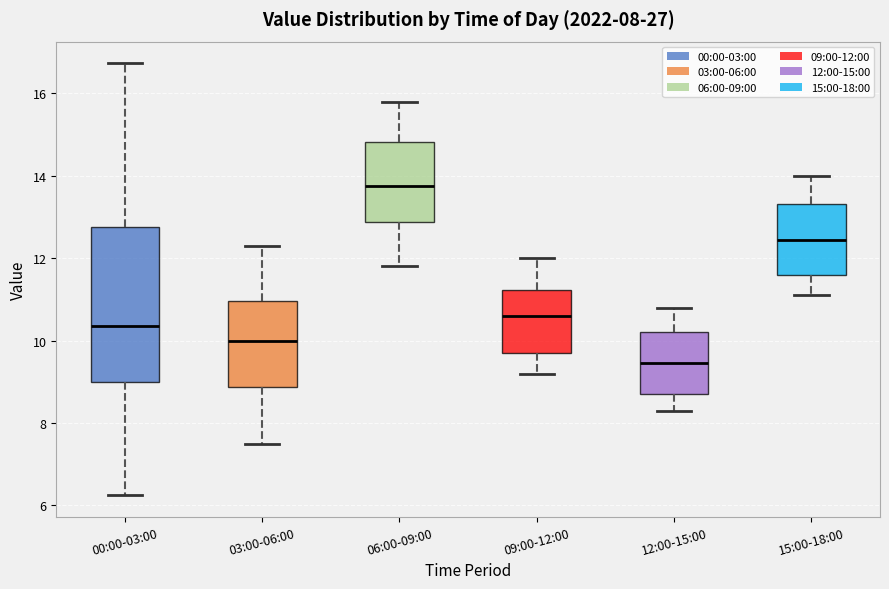

Which box has the lowest median line?

12:00-15:00